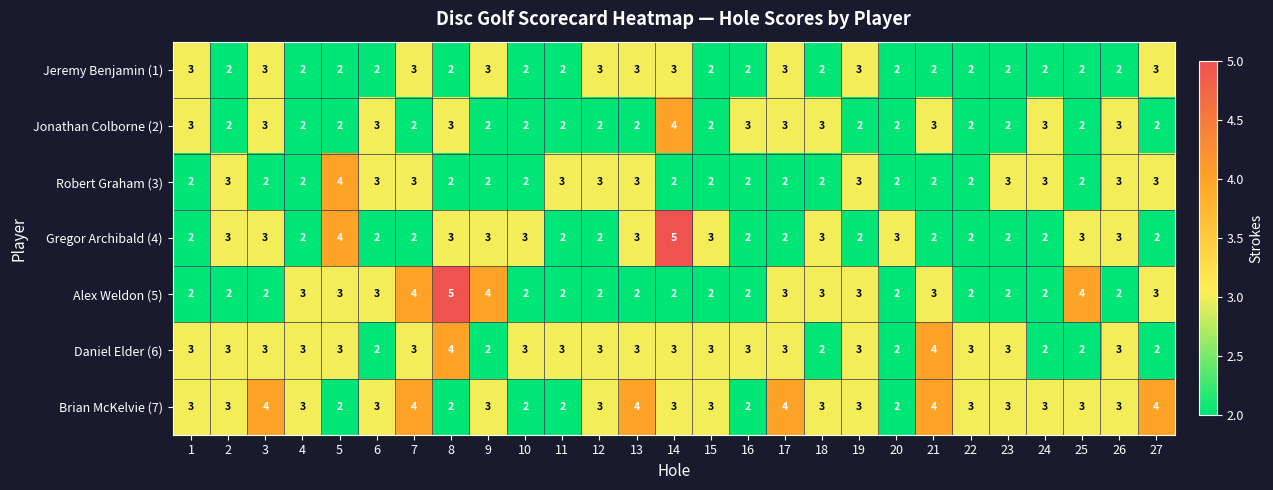

What is the sum of all Daniel Elder (6) values?

76